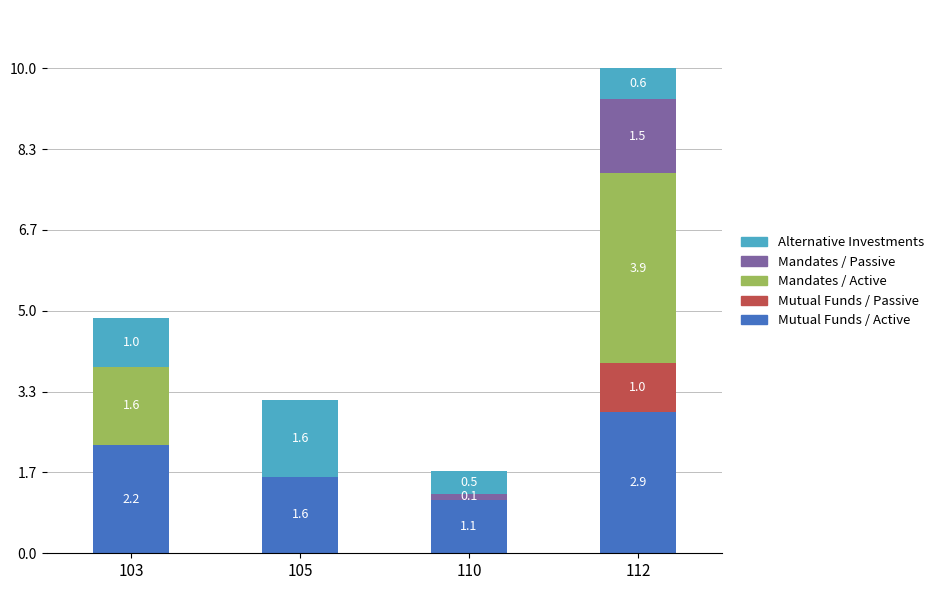

At which label does Mutual Funds / Active first exceed 2?

103